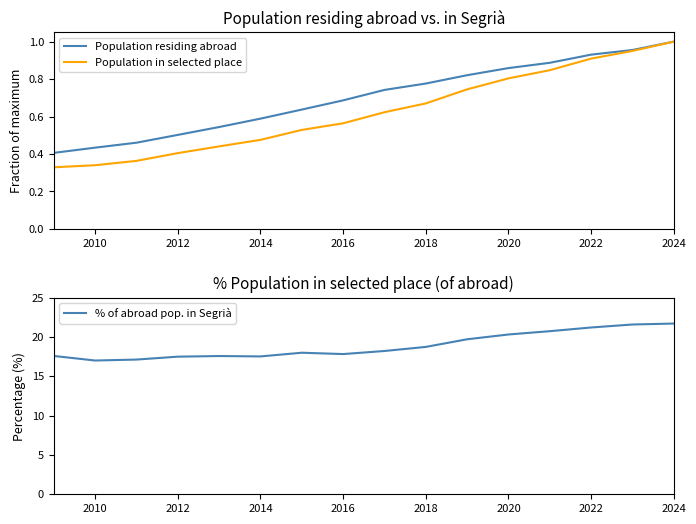

The value of Population residing abroad at 2014 is 0.2. True or false?

False